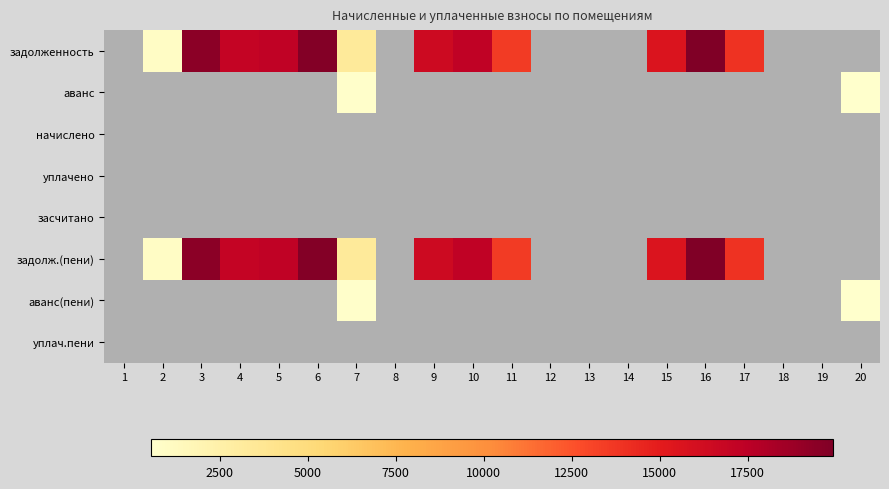

What is the spread (max minus min) of values at 5?

17245.2